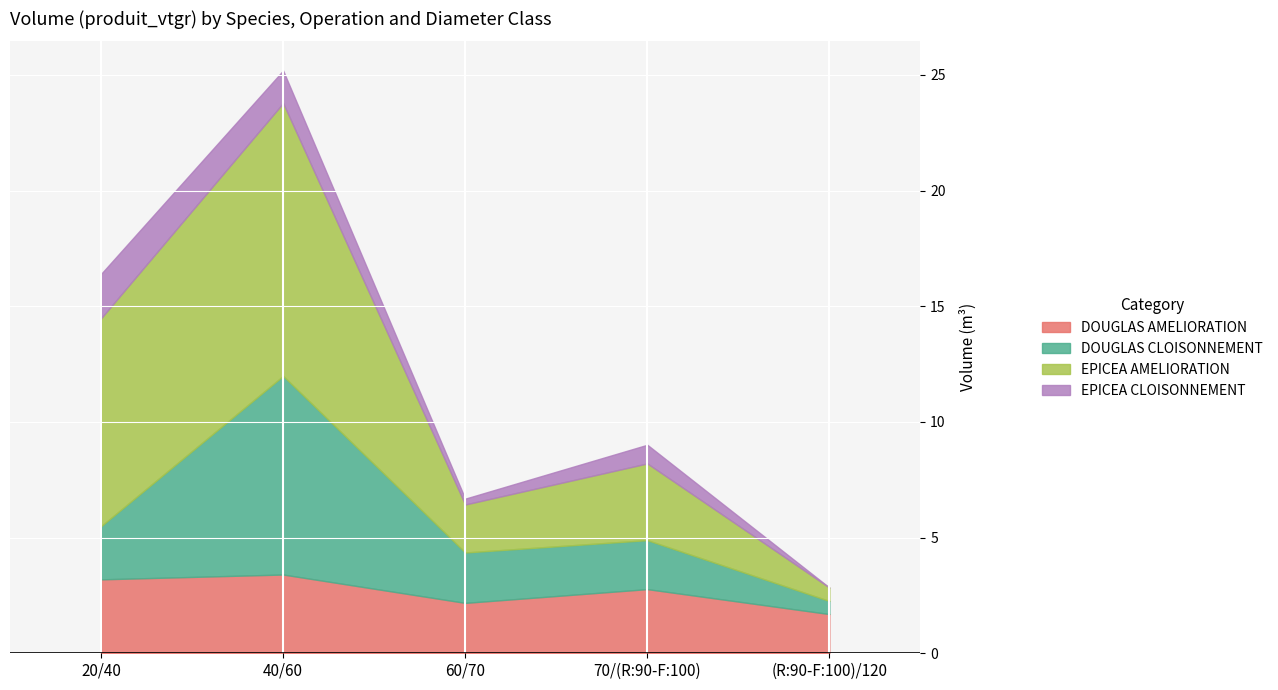

What is the sum of the DOUGLAS AMELIORATION values at 40/60 and 60/70?

5.6